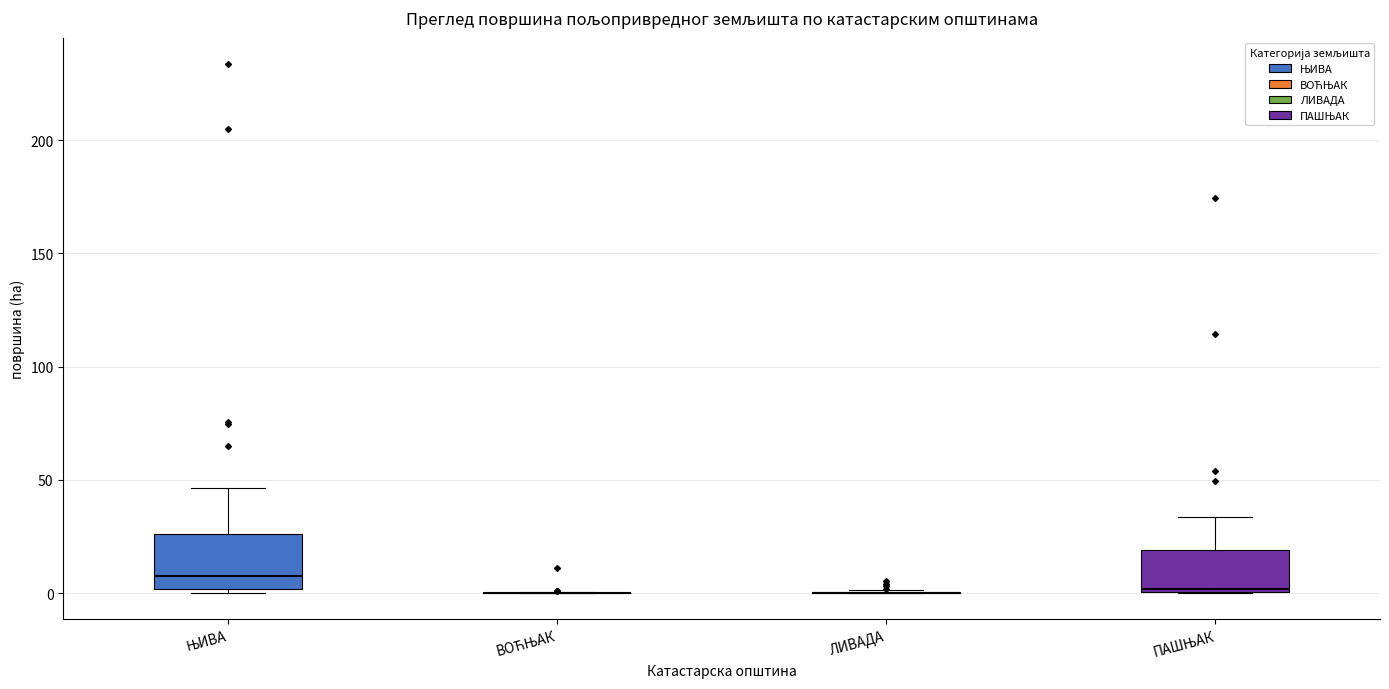

Reading left to right, read every box against the y-axis: the position of its median line, the range the box covers, and the ends of its whiskers. The values are not printed on the chart, so give them approximately, as read against the axis.

ЊИВА: median 10, box 0 to 25, whiskers 0 (just below the box's lower edge) to 45
ВОЋЊАК: box collapsed to a line at 0, whiskers 0 to 0
ЛИВАДА: box collapsed to a line at 0, whiskers 0 to 0
ПАШЊАК: median 0, box 0 to 20, whiskers 0 to 35